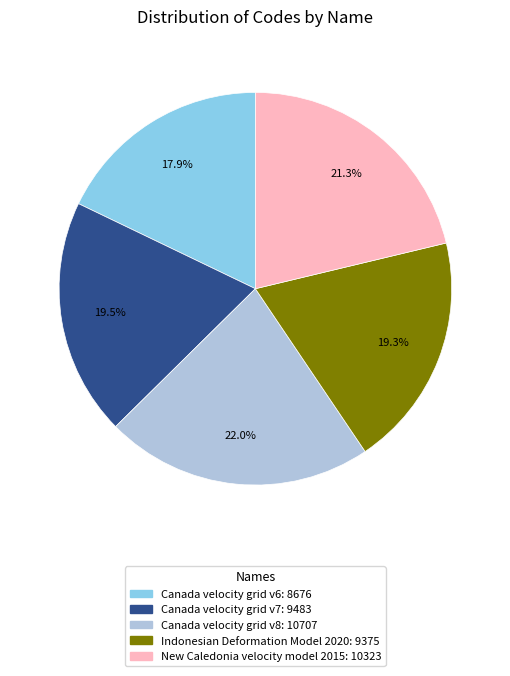

To the nearest percent, what is the difference between the largest and smallest slice percentages?

4%